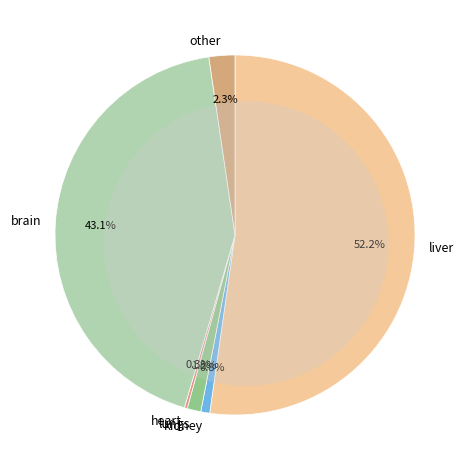

Approximately how many times larger is the value at kidney compared to lungs?

0.7